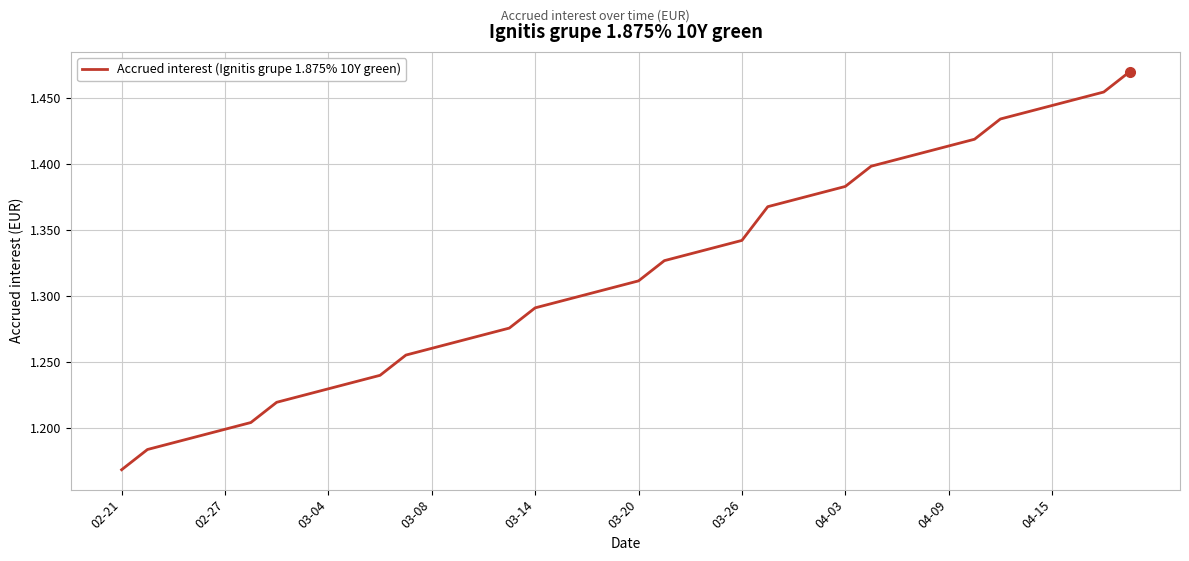

How many categories are shown in the chart?

40